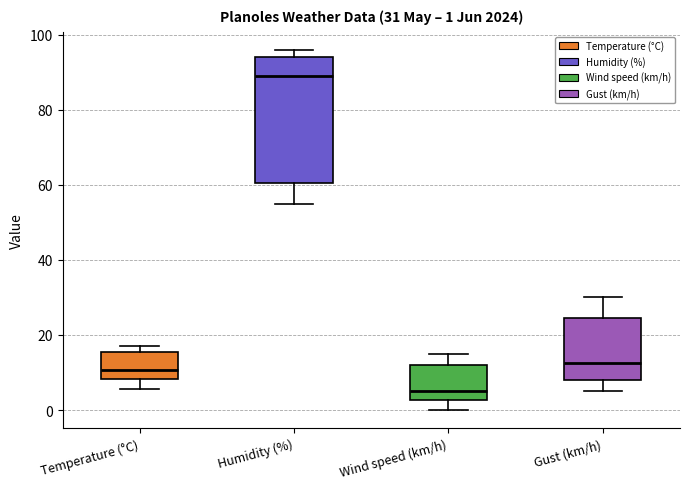

Which box's median line is the highest?

Humidity (%)